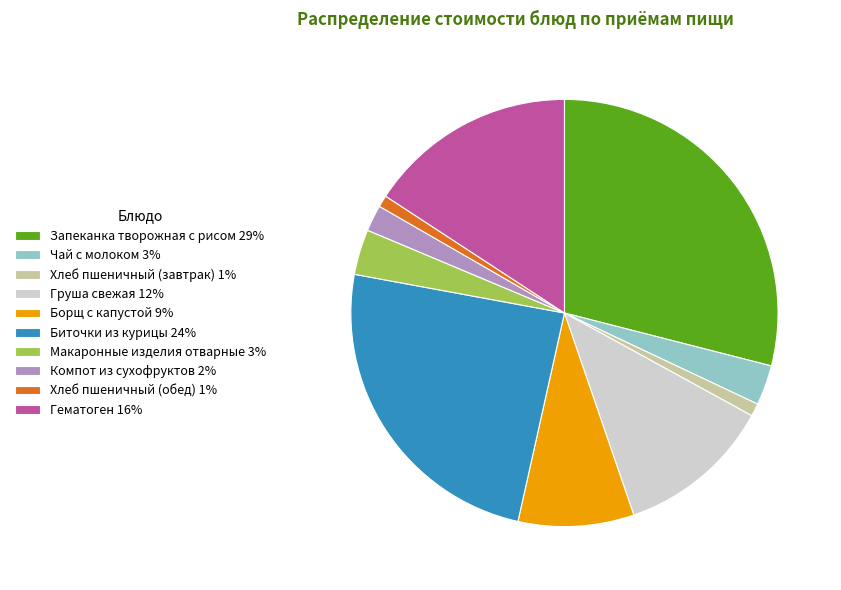

How many segments does this pie chart have?

10